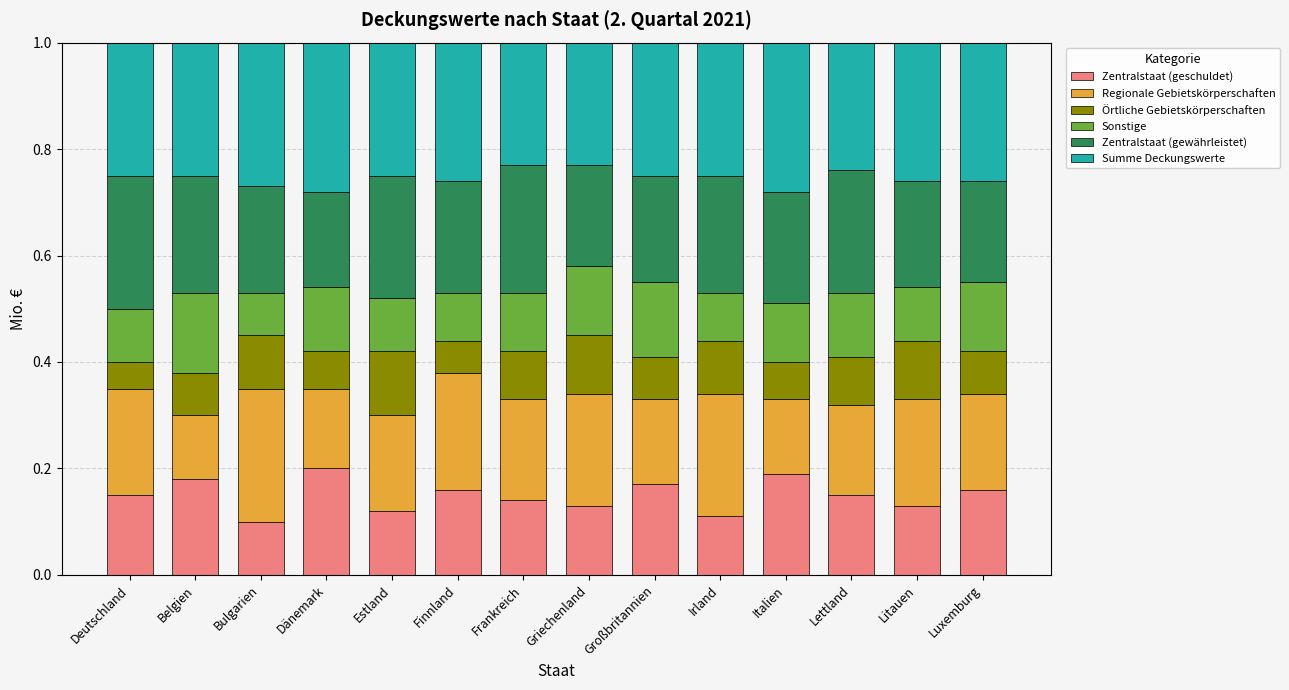

What is the total value across all series at Frankreich?

1.0